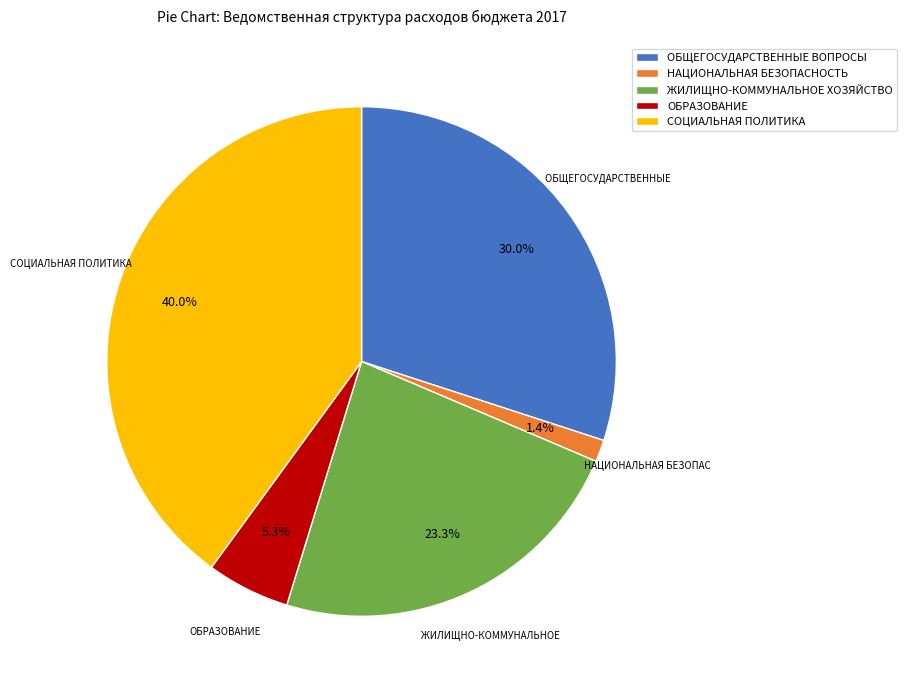

Rank the categories by value from highest to lowest.

СОЦИАЛЬНАЯ ПОЛИТИКА, ОБЩЕГОСУДАРСТВЕННЫЕ ВОПРОСЫ, ЖИЛИЩНО-КОММУНАЛЬНОЕ ХОЗЯЙСТВО, ОБРАЗОВАНИЕ, НАЦИОНАЛЬНАЯ БЕЗОПАСНОСТЬ